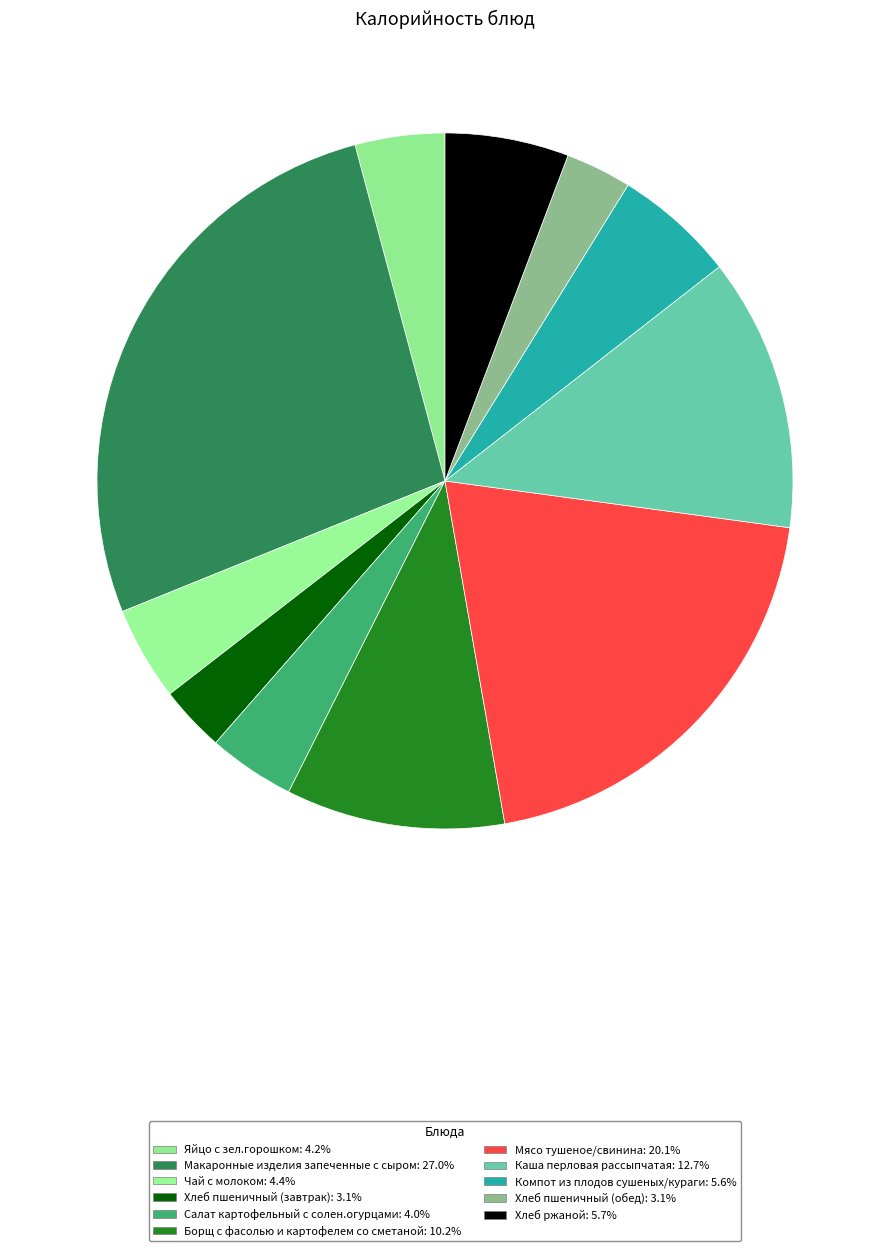

Which category has the biggest portion of the pie?

Макаронные изделия запеченные с сыром